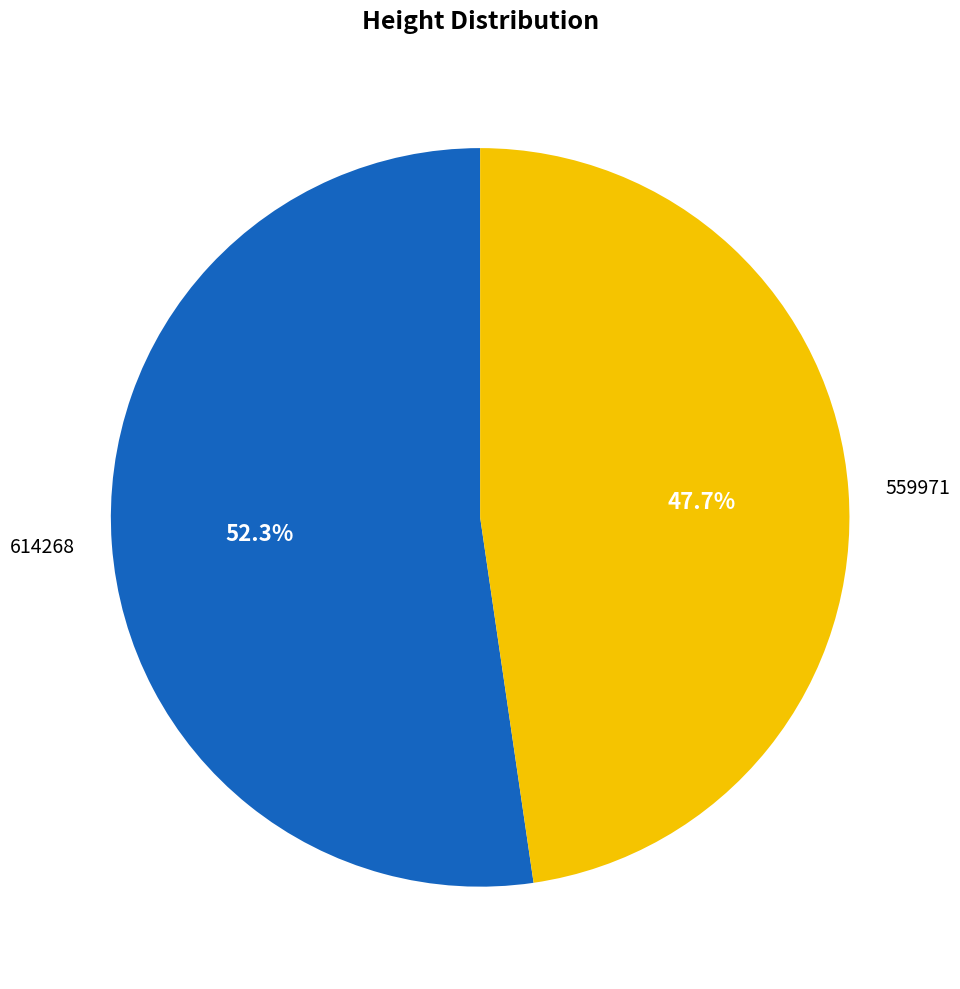

Combined, do 559971 and 614268 account for over 50%?

Yes